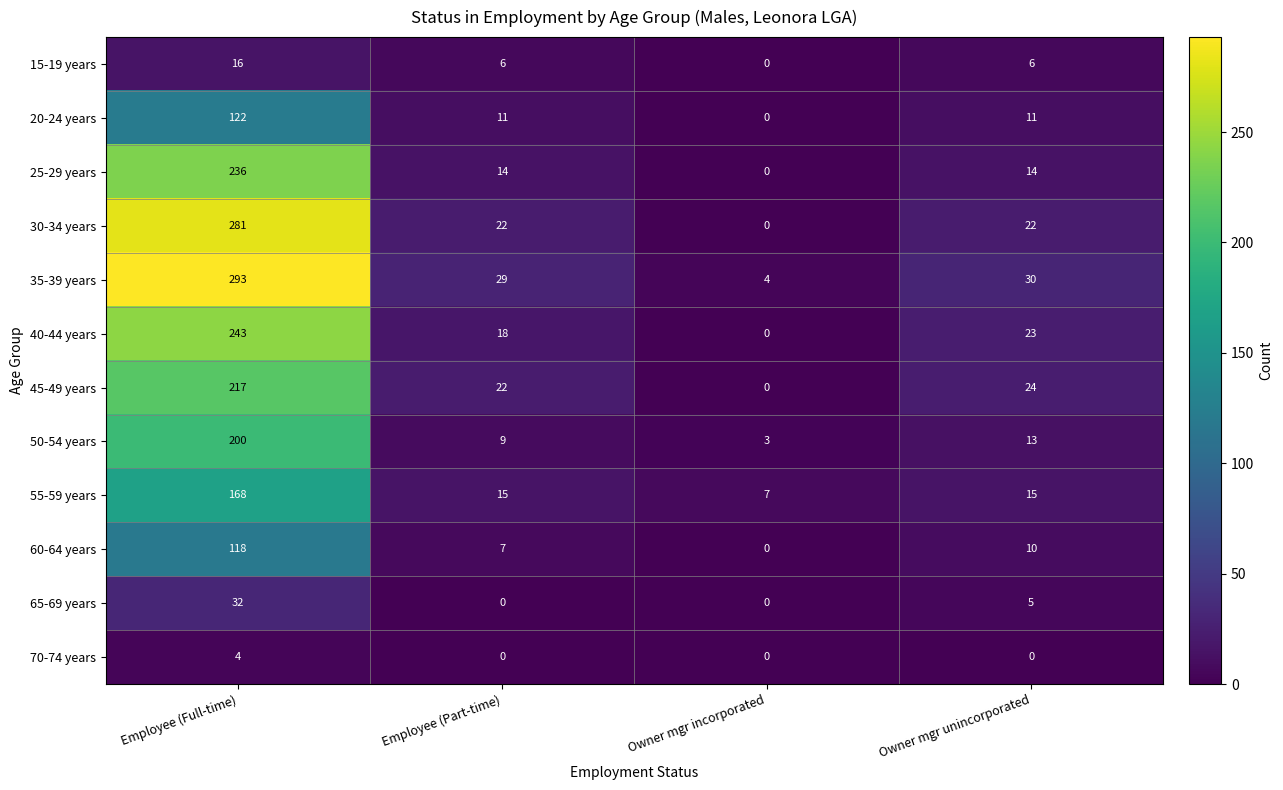

Which series has the largest total across all categories?

35-39 years